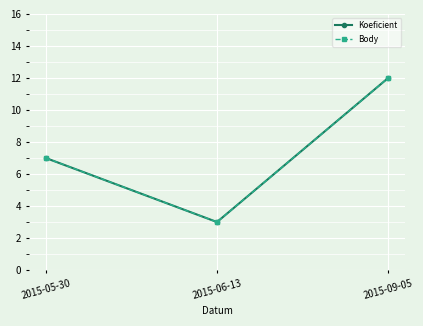

What is the sum of the Koeficient values at 2015-05-30 and 2015-09-05?

19